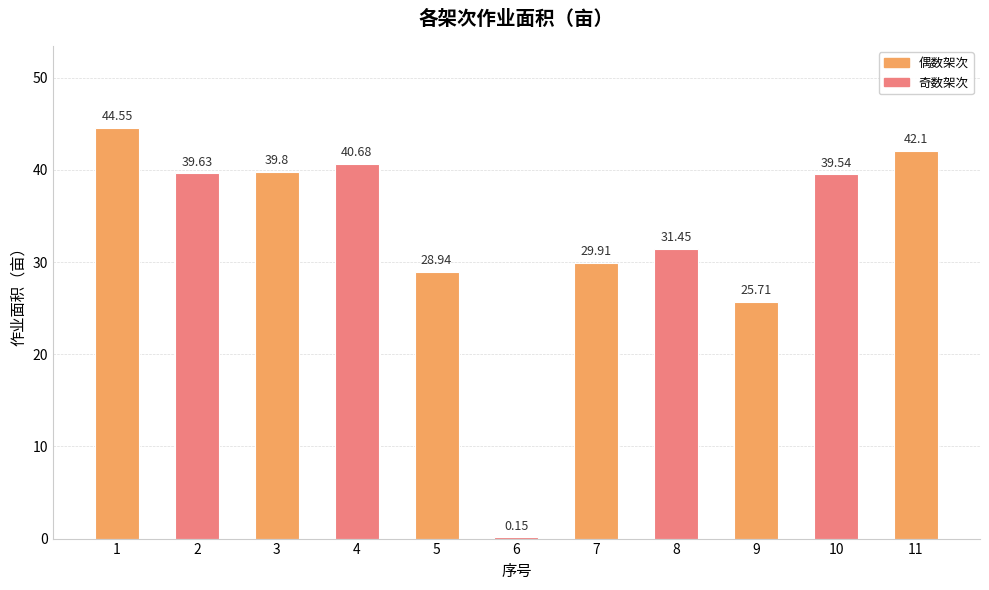

Which has a higher value, 3 or 6?

3